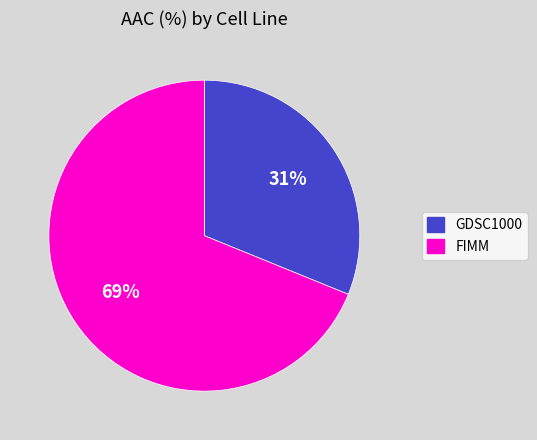

Is it true that FIMM is 69% of the pie?

True